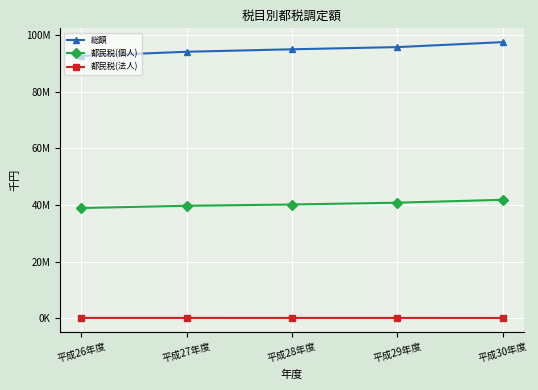

Reading right to left, transcribe all the data shown in this chart.

総額: 97603162	95844730	95071449	94194541	92704515
都民税(個人): 41849481	40831161	40188690	39732787	38937114
都民税(法人): 71933	87856	85704	90078	93494